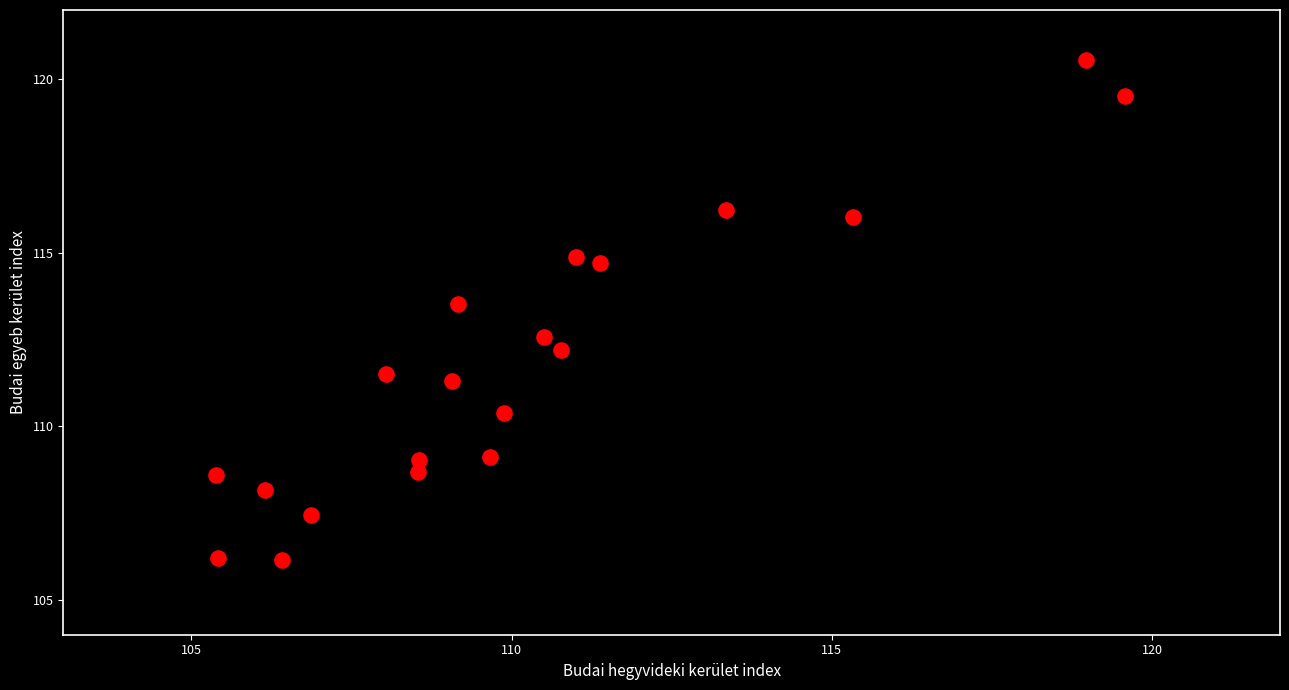

What is the range of Y values (max minus min)?

14.4